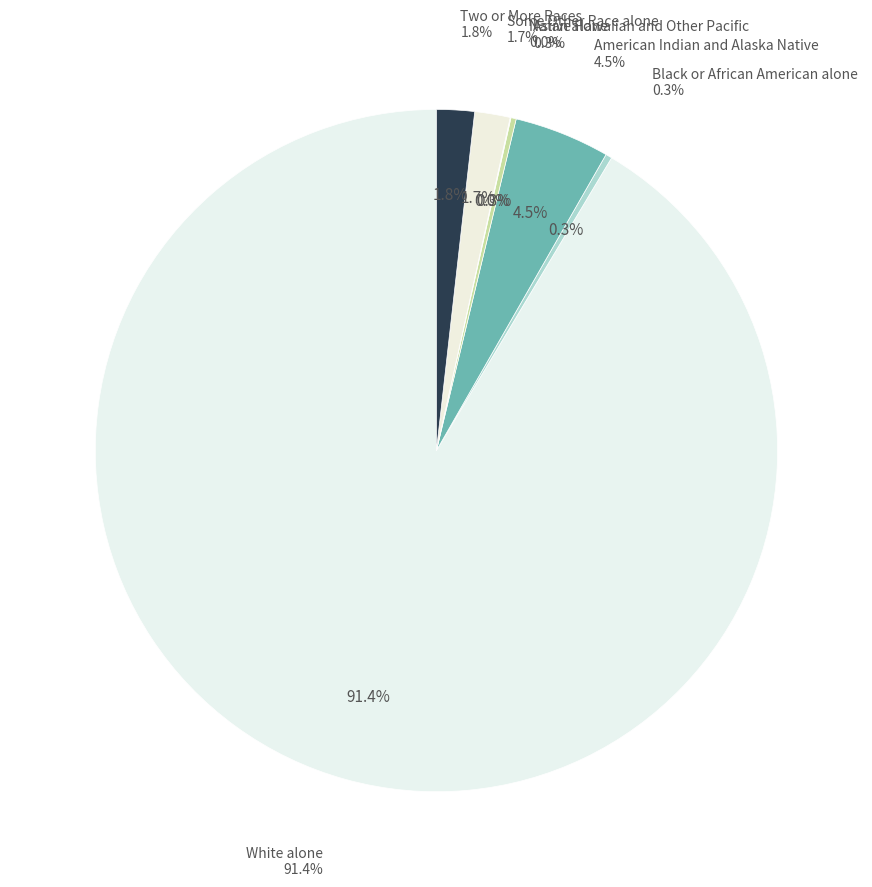

What is the smallest slice in the pie chart?

Native Hawaiian and Other Pacific